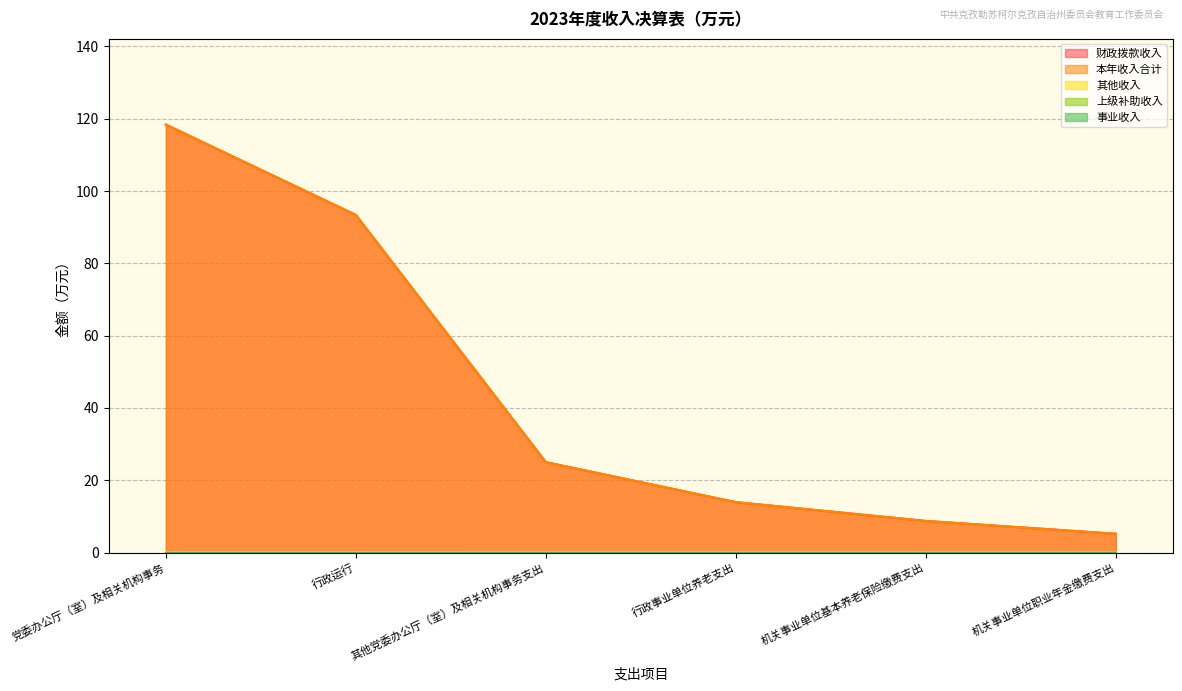

At which label does 本年收入合计 reach its peak?

党委办公厅（室）及相关机构事务